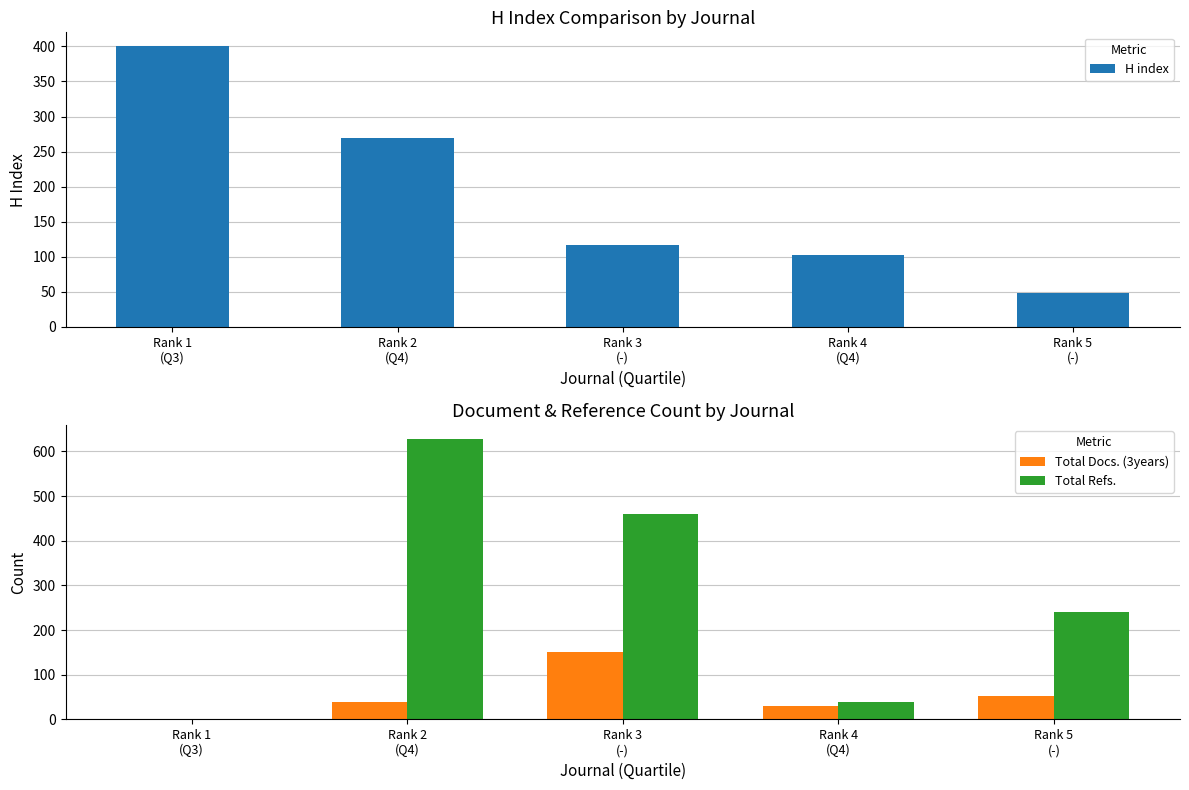

Between Rank 1
(Q3) and Rank 2
(Q4), which series saw the biggest shift?

Total Refs.